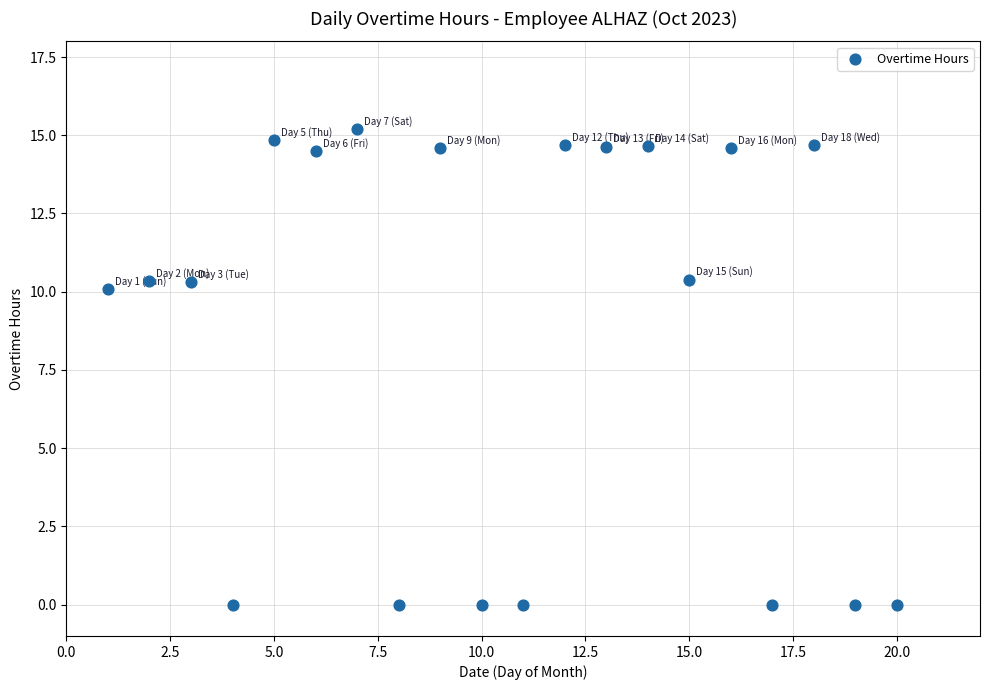

What is the range of X values (max minus min)?

19.0